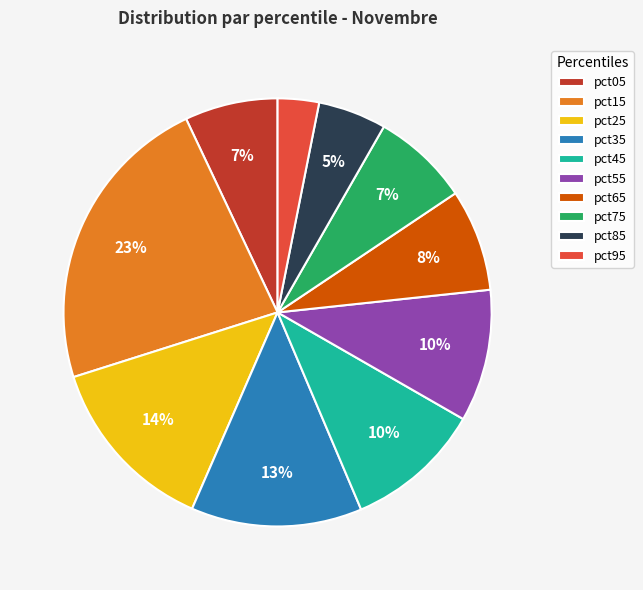

Is the sum of pct75 and pct25 greater than half?

No